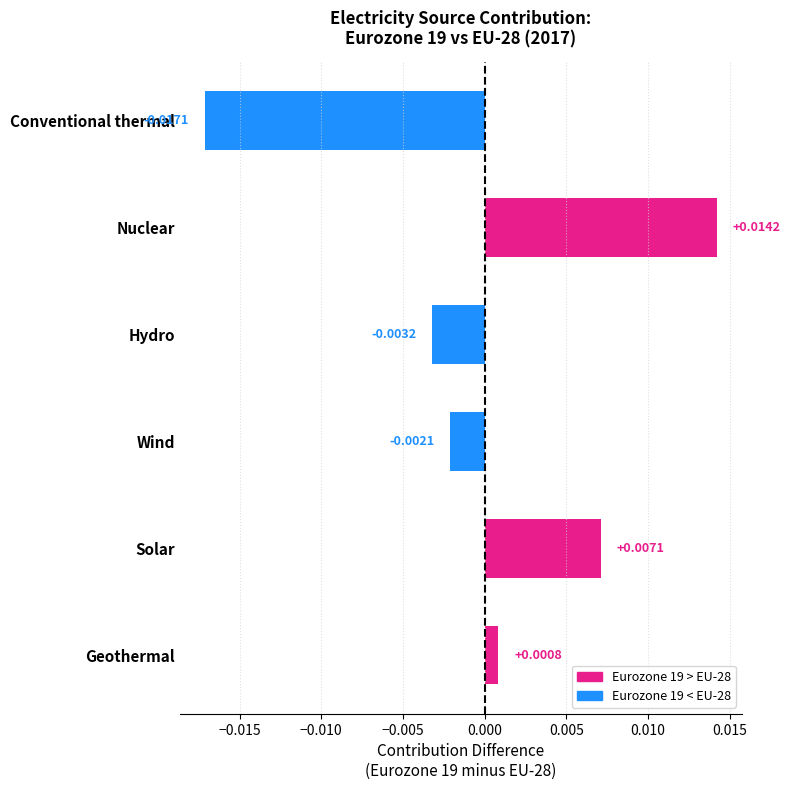

How many values are below zero?

3